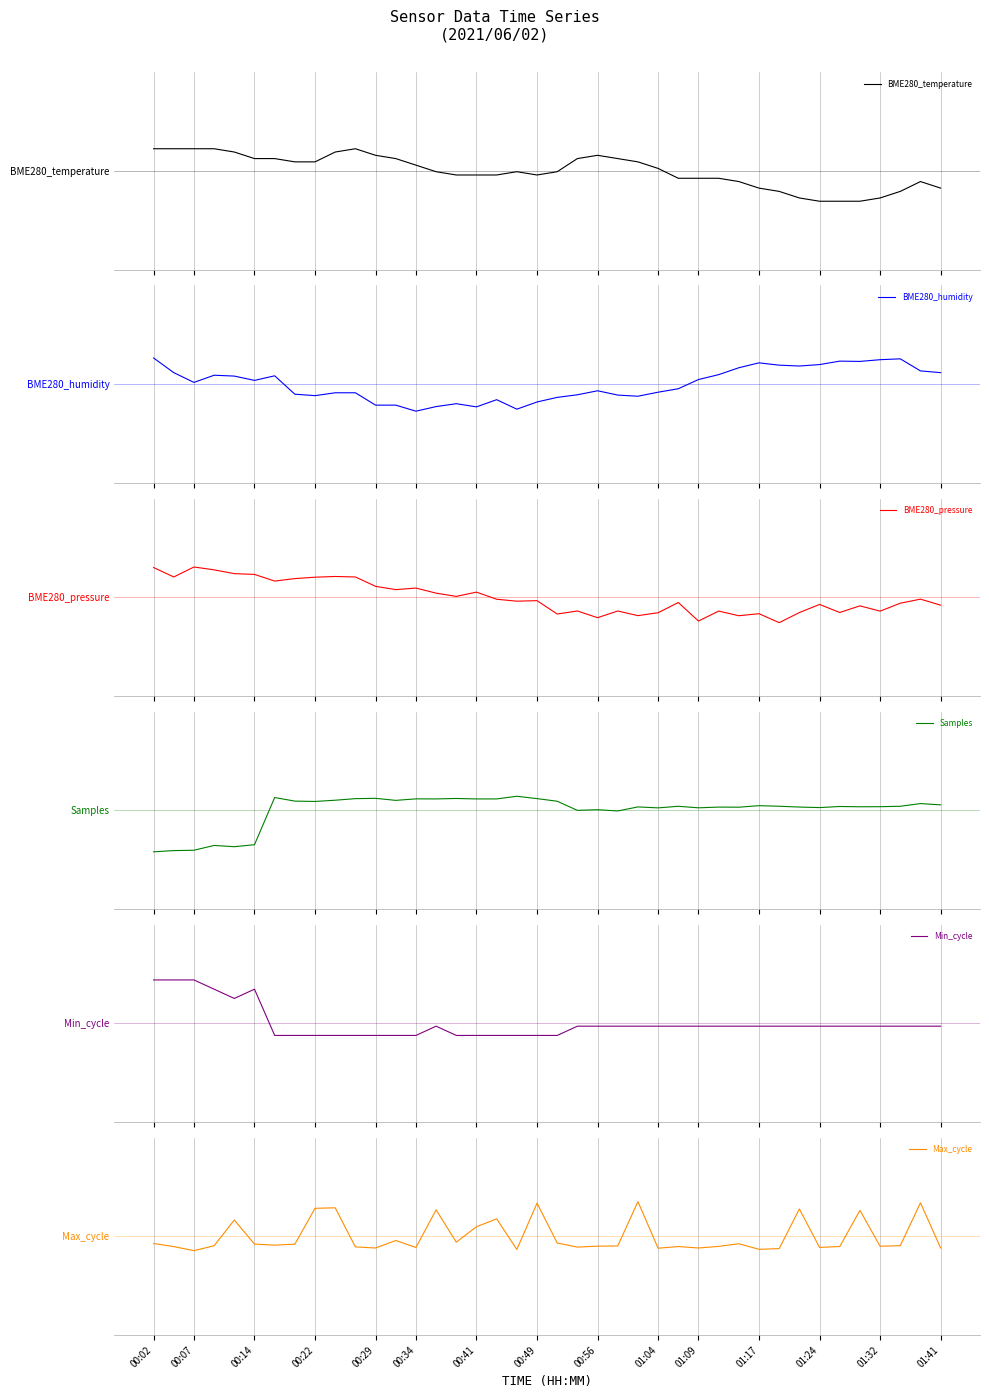

True or false: Samples has a value of 0.2 at 01:09.

False